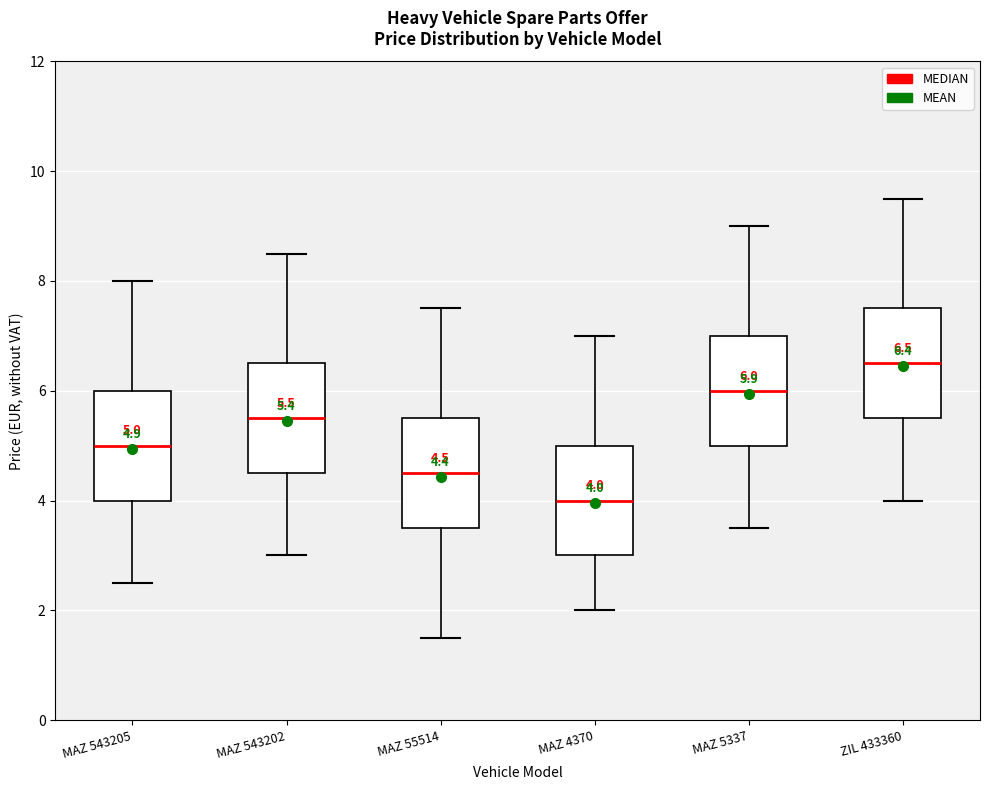

Which box's median line is the highest?

ZIL 433360